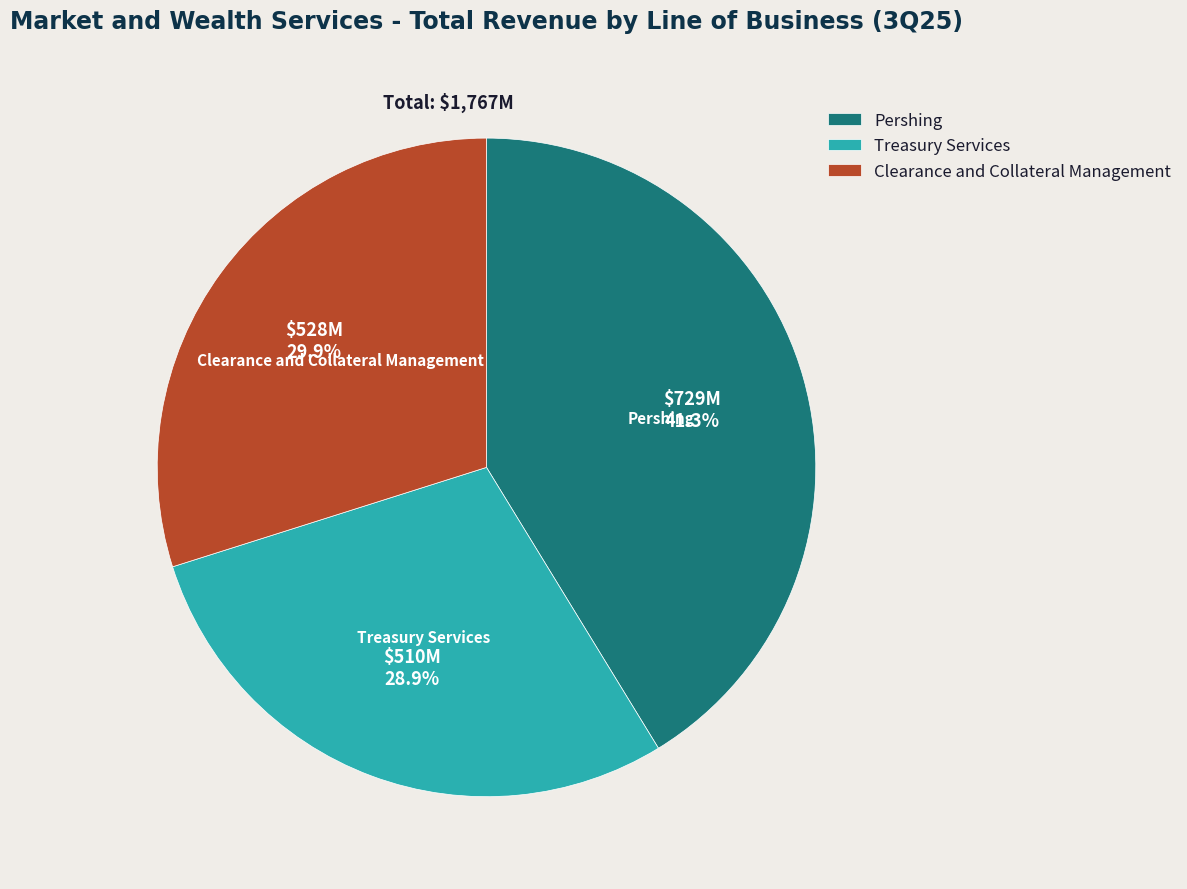

Does any single category account for the majority?

No